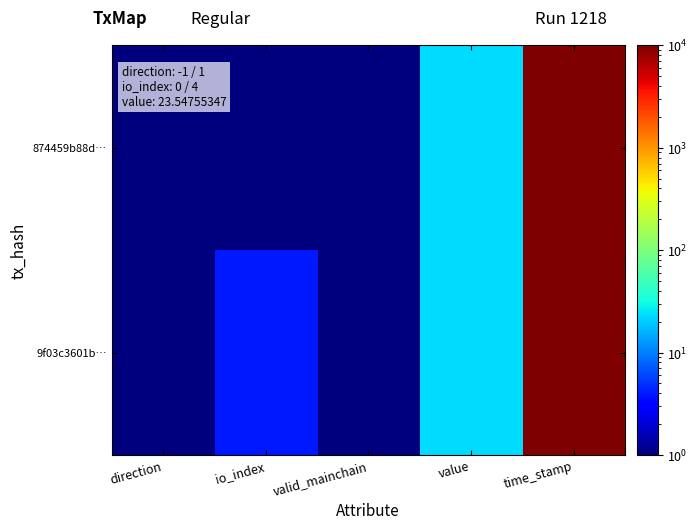

Count the number of categories in the chart.

5